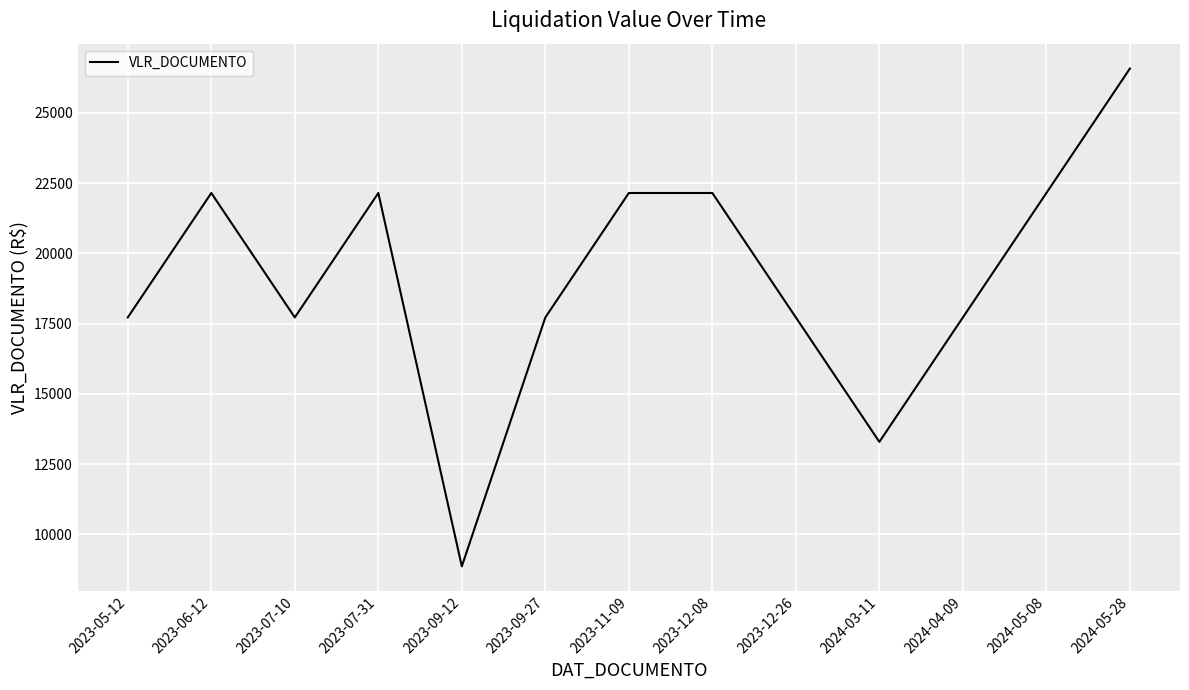

Reading right to left, extract all data points from this chart.

26580	22150	17720	13290	17720	22150	22150	17720	8860	22150	17720	22150	17720